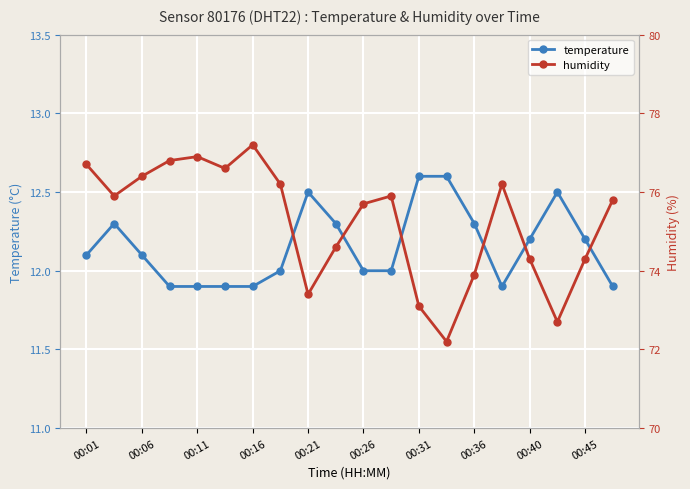

What is the maximum value for temperature?

12.6